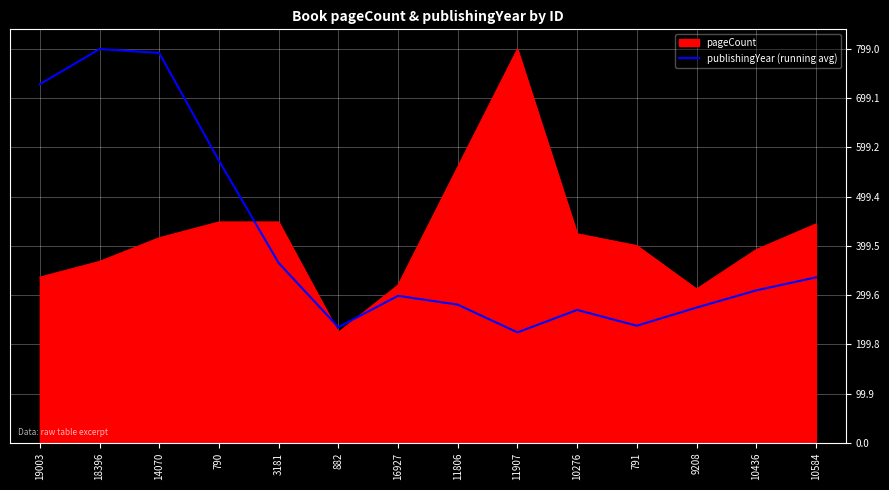

Which series changed the most between 11907 and 10584?

pageCount